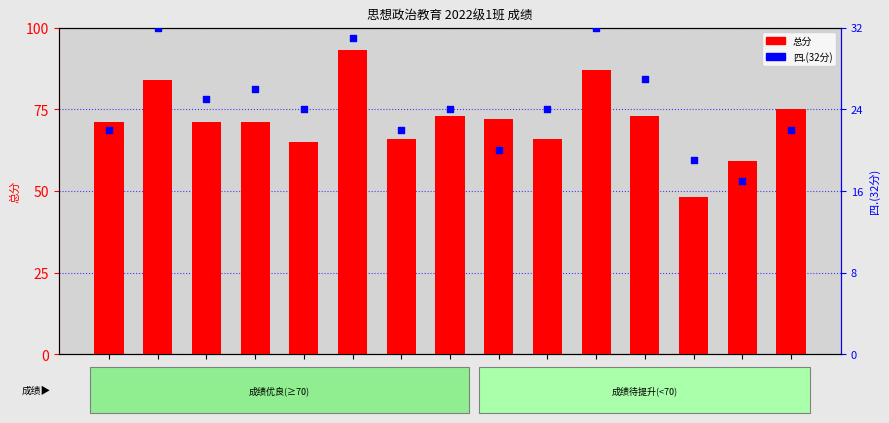

What are all the series names shown in the legend?

总分, 四.(32分)